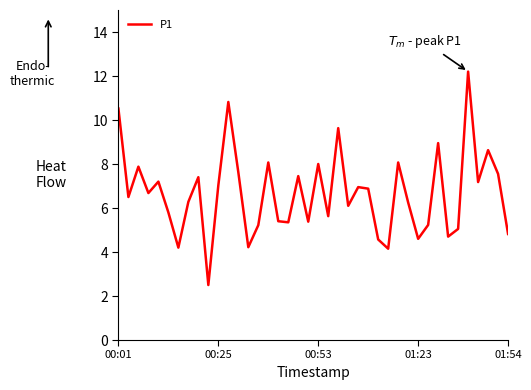

What is the difference between the maximum and minimum values?

9.7